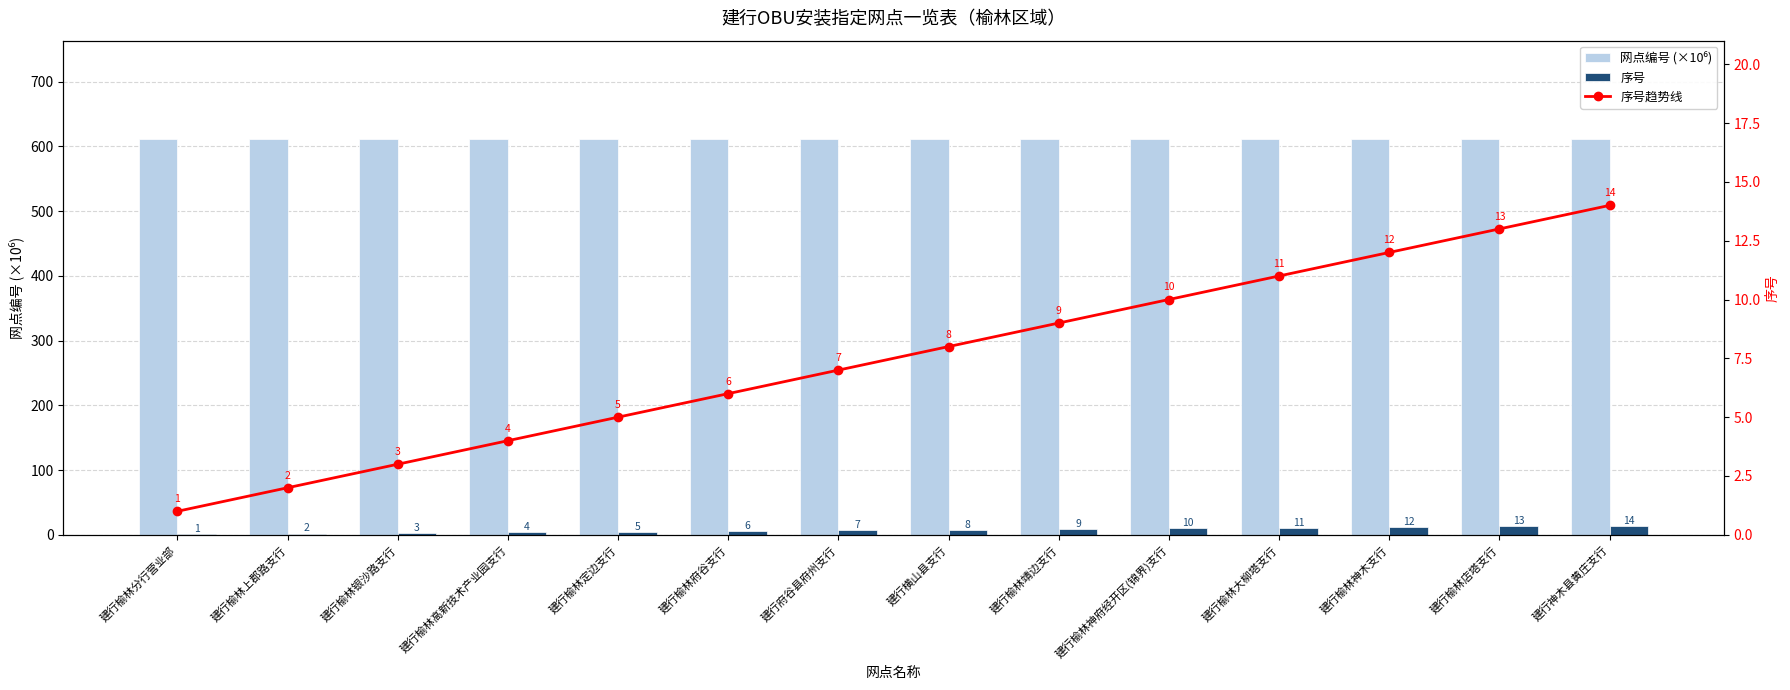

What are all the series names shown in the legend?

网点编号 (×10⁶), 序号, 序号趋势线